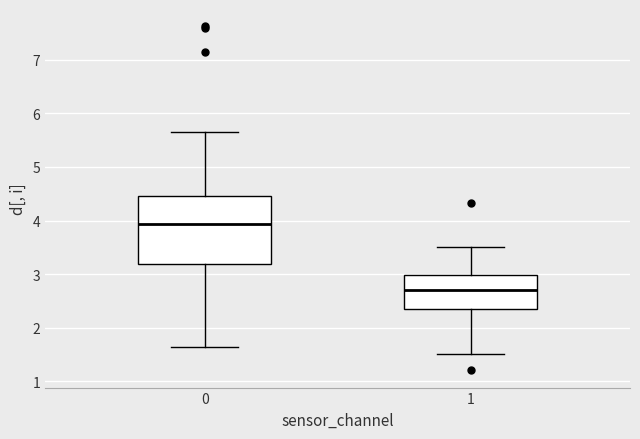

Where is the upper edge of the box at x = 0 on the y-axis? The values are not printed on the chart, so give them approximately, as read against the axis.

4.5